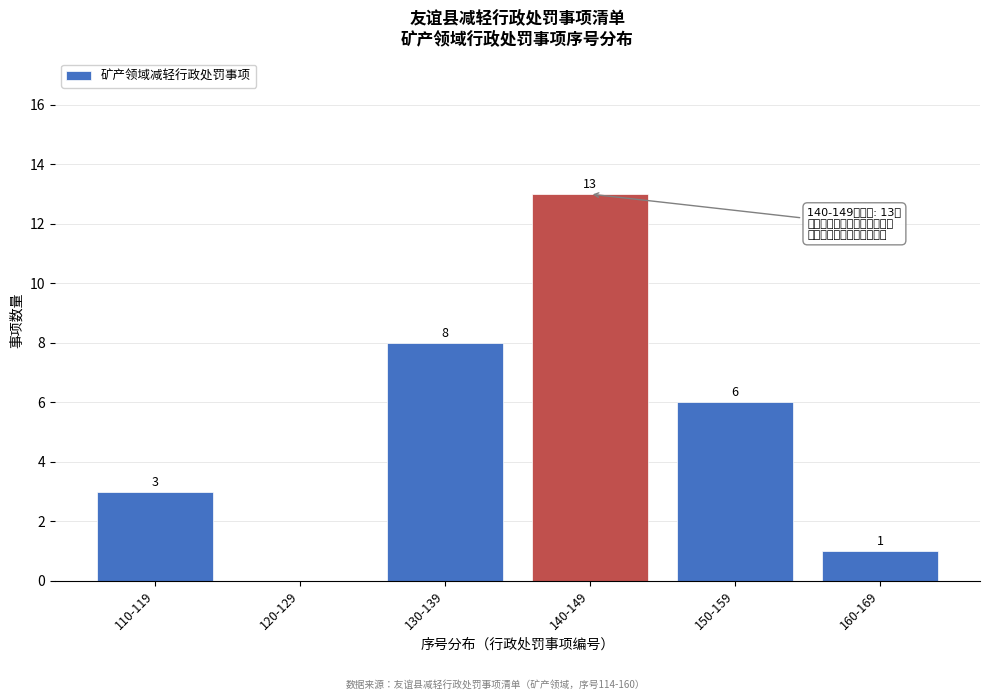

Reading right to left, list all the values displayed in this chart.

160-169=1	150-159=6	140-149=13	130-139=8	120-129=0	110-119=3